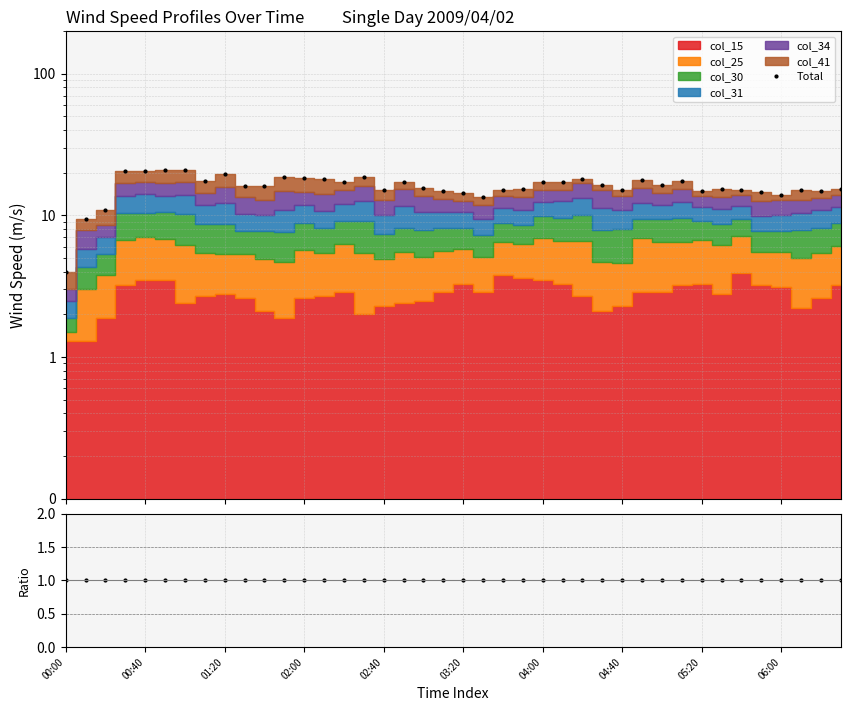

The value of ratio at 14 is 1.5. True or false?

False